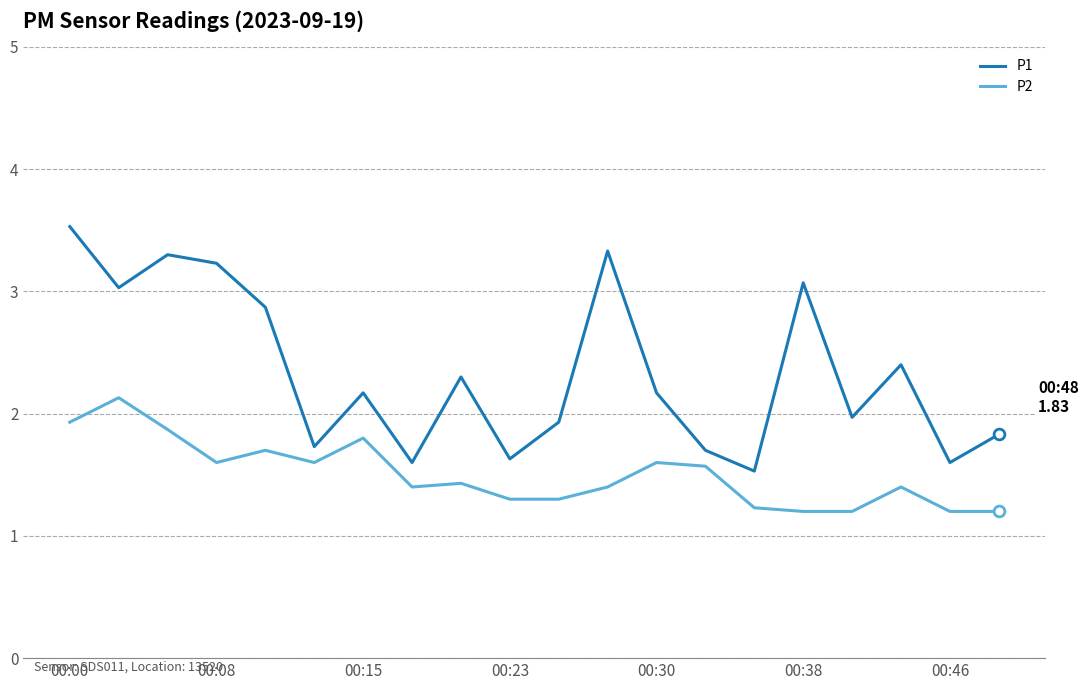

Which series has the largest total across all categories?

P1